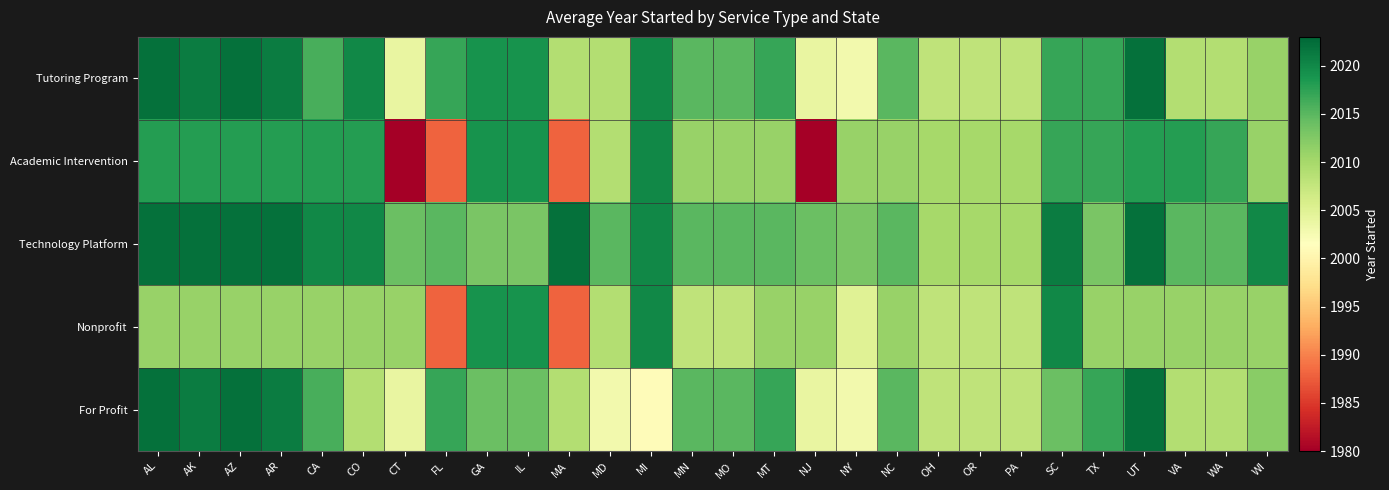

Reading left to right, what are all the values shown in this chart?

Tutoring Program: AL=2022	AK=2021	AZ=2022	AR=2021	CA=2016	CO=2020	CT=2004	FL=2017	GA=2019	IL=2019	MA=2009	MD=2009	MI=2020	MN=2015	MO=2015	MT=2017	NJ=2004	NY=2003	NC=2015	OH=2008	OR=2008	PA=2008	SC=2017	TX=2017	UT=2022	VA=2009	WA=2009	WI=2011
Academic Intervention: AL=2018	AK=2018	AZ=2018	AR=2018	CA=2018	CO=2018	CT=1980	FL=1988	GA=2019	IL=2019	MA=1988	MD=2009	MI=2020	MN=2011	MO=2011	MT=2011	NJ=1980	NY=2011	NC=2011	OH=2010	OR=2010	PA=2010	SC=2017	TX=2017	UT=2018	VA=2018	WA=2017	WI=2011
Technology Platform: AL=2022	AK=2022	AZ=2022	AR=2022	CA=2020	CO=2020	CT=2014	FL=2015	GA=2013	IL=2013	MA=2022	MD=2015	MI=2020	MN=2015	MO=2015	MT=2015	NJ=2014	NY=2013	NC=2015	OH=2010	OR=2010	PA=2010	SC=2021	TX=2013	UT=2022	VA=2015	WA=2015	WI=2020
Nonprofit: AL=2011	AK=2011	AZ=2011	AR=2011	CA=2011	CO=2011	CT=2011	FL=1988	GA=2019	IL=2019	MA=1988	MD=2009	MI=2020	MN=2008	MO=2008	MT=2011	NJ=2011	NY=2005	NC=2011	OH=2008	OR=2008	PA=2008	SC=2020	TX=2011	UT=2011	VA=2011	WA=2011	WI=2011
For Profit: AL=2022	AK=2021	AZ=2022	AR=2021	CA=2016	CO=2009	CT=2004	FL=2017	GA=2014	IL=2014	MA=2009	MD=2003	MI=2001	MN=2015	MO=2015	MT=2017	NJ=2004	NY=2003	NC=2015	OH=2008	OR=2008	PA=2008	SC=2014	TX=2017	UT=2022	VA=2009	WA=2009	WI=2012